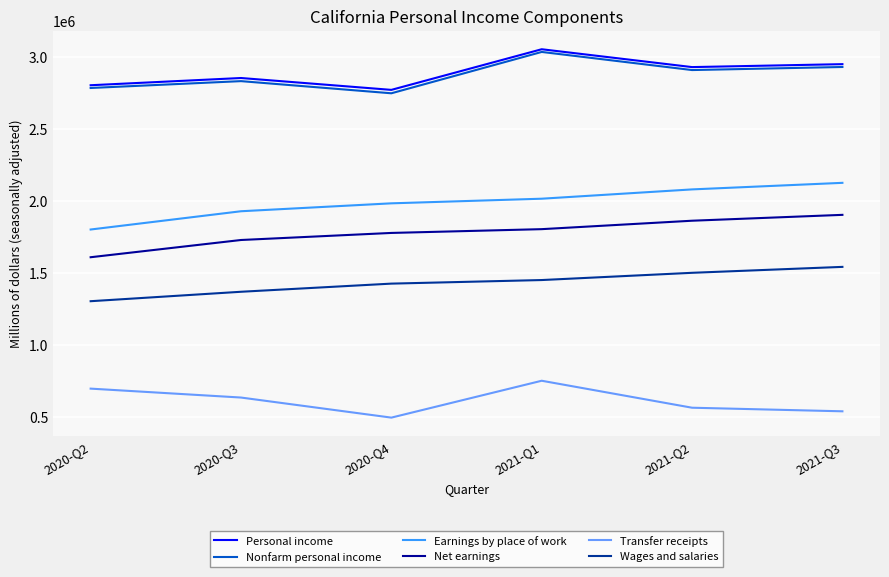

What is the approximate value of Net earnings at 2020-Q2?

1607648.1